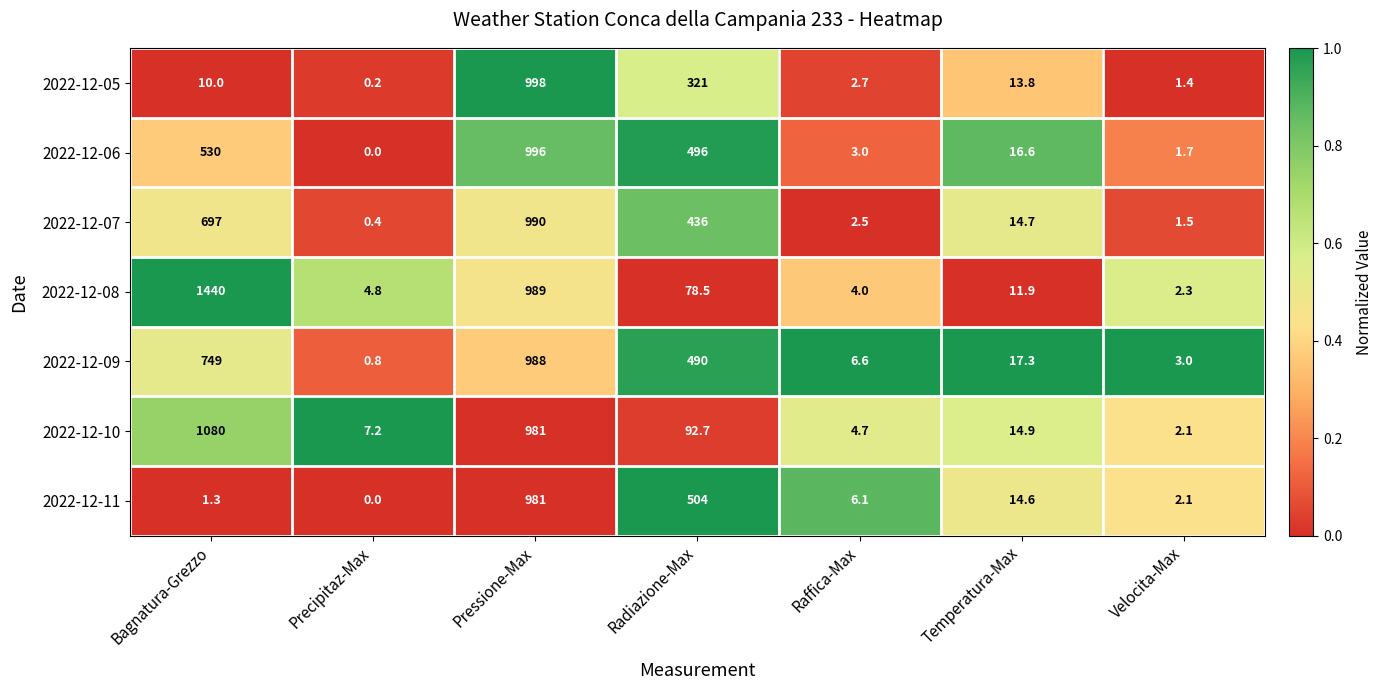

Is it true that 2022-12-08 equals 4.0 at Raffica-Max?

True